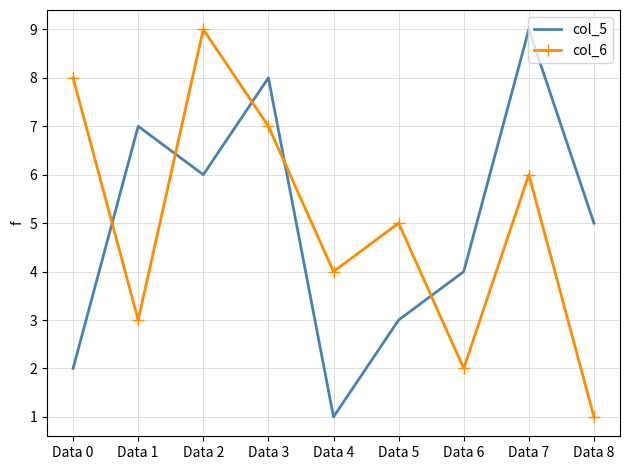

Reading left to right, transcribe all the data shown in this chart.

col_5: 2	7	6	8	1	3	4	9	5
col_6: 8	3	9	7	4	5	2	6	1